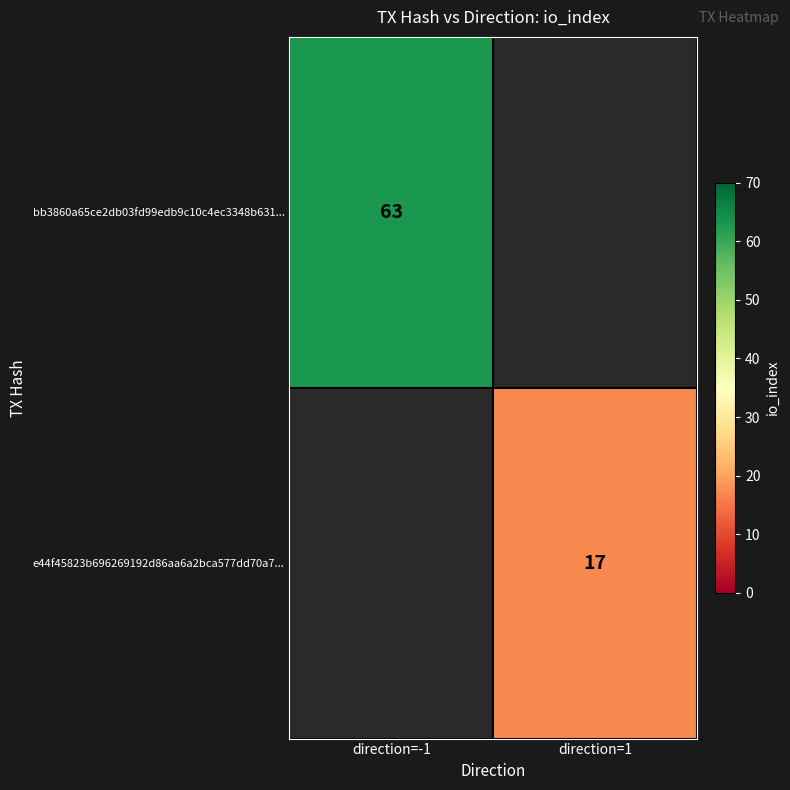

The bb3860a65ce2db03fd99edb9c10c4ec3348b631... series shows 109.4 at direction=-1. True or false?

False